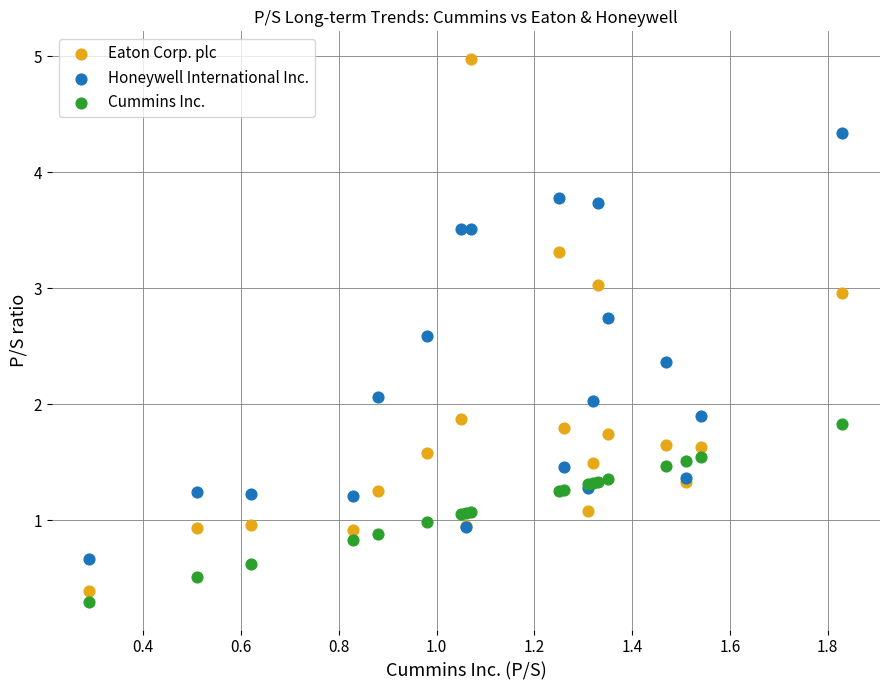

Which series has the largest Y range (max minus min)?

Eaton Corp. plc